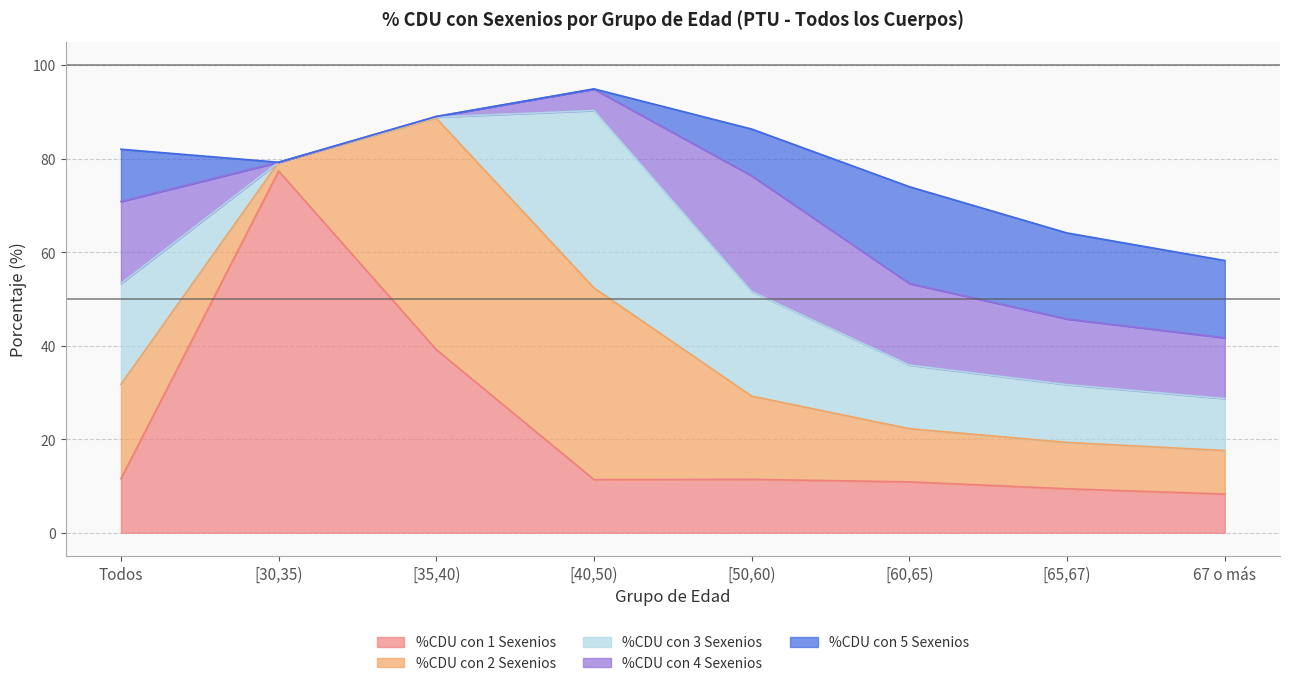

True or false: %CDU con 5 Sexenios has more than 1 points higher than both neighbors.

False